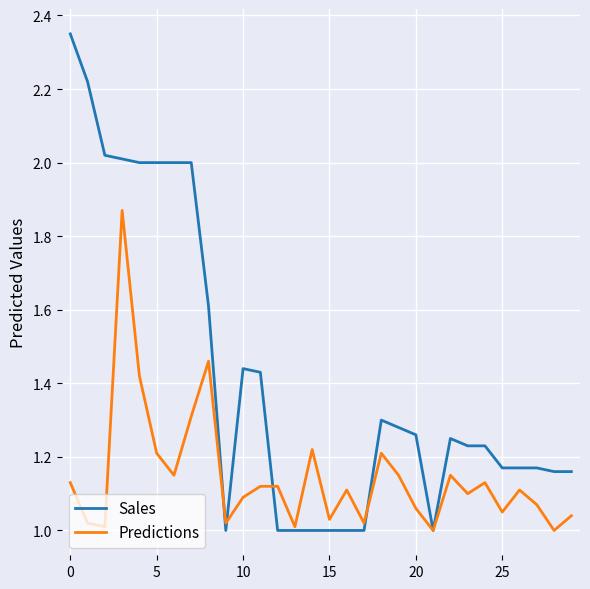

Does the chart have visible grid lines?

Yes